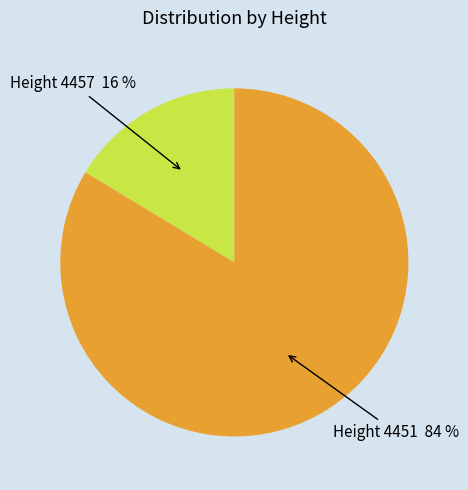

Does any single category account for the majority?

Yes